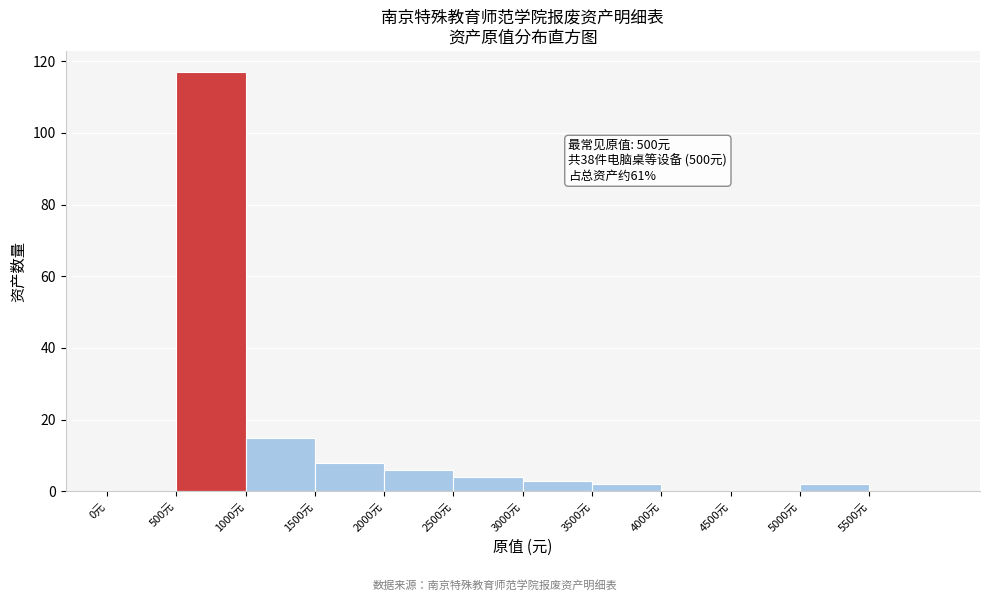

Which range on the x-axis has the tallest bar?

500 to 1000